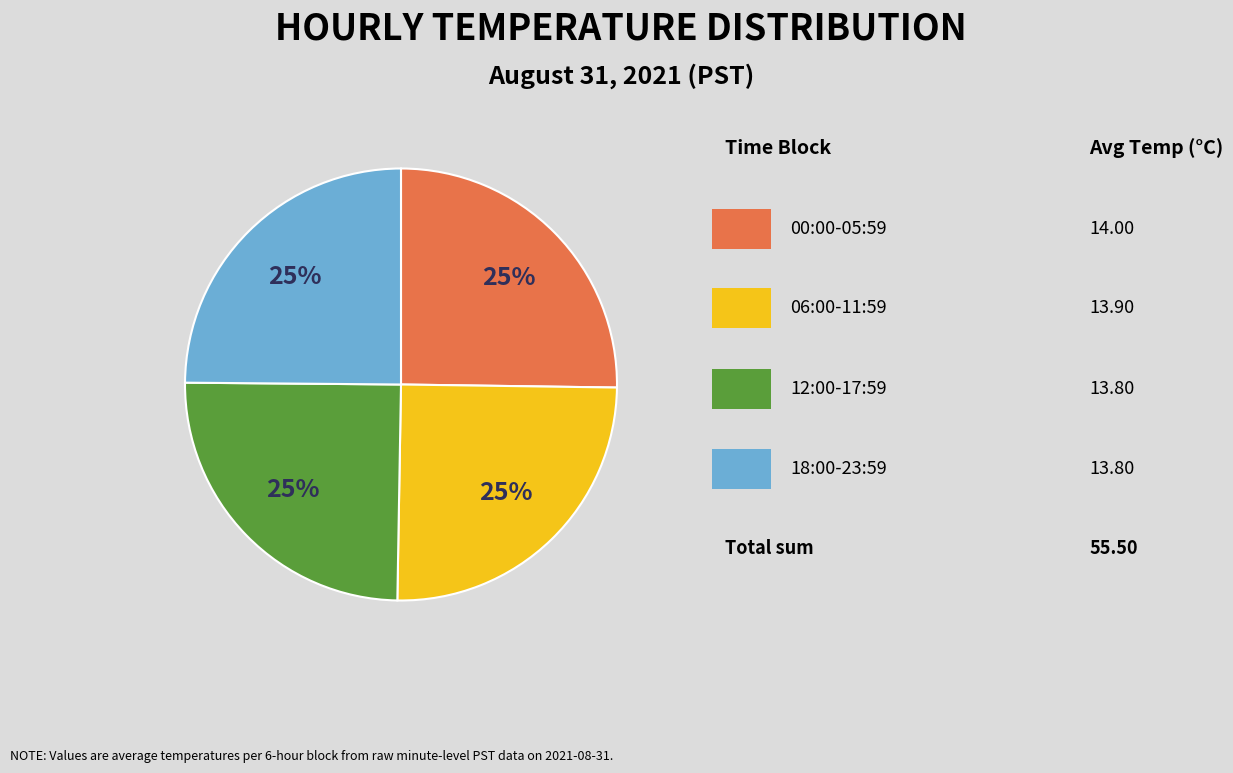

Does any single category account for the majority?

No